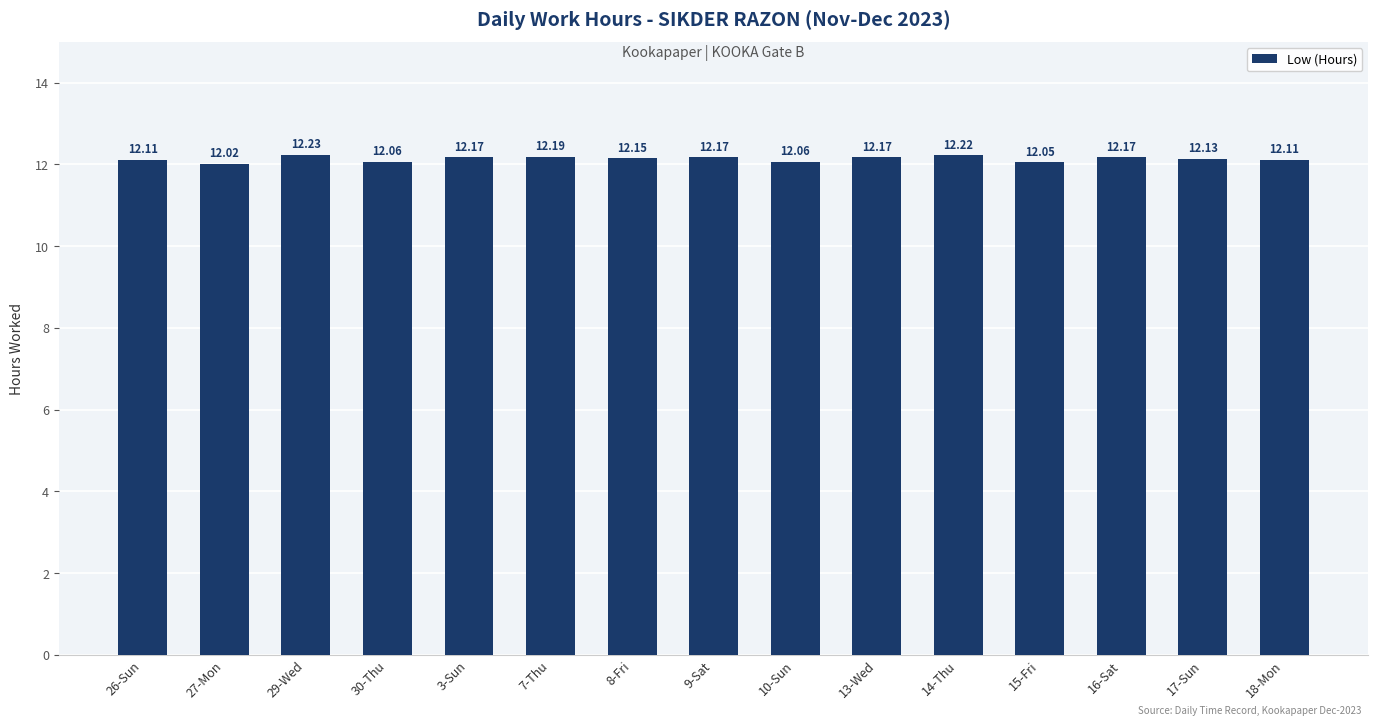

What is the approximate value at 15-Fri?

12.1